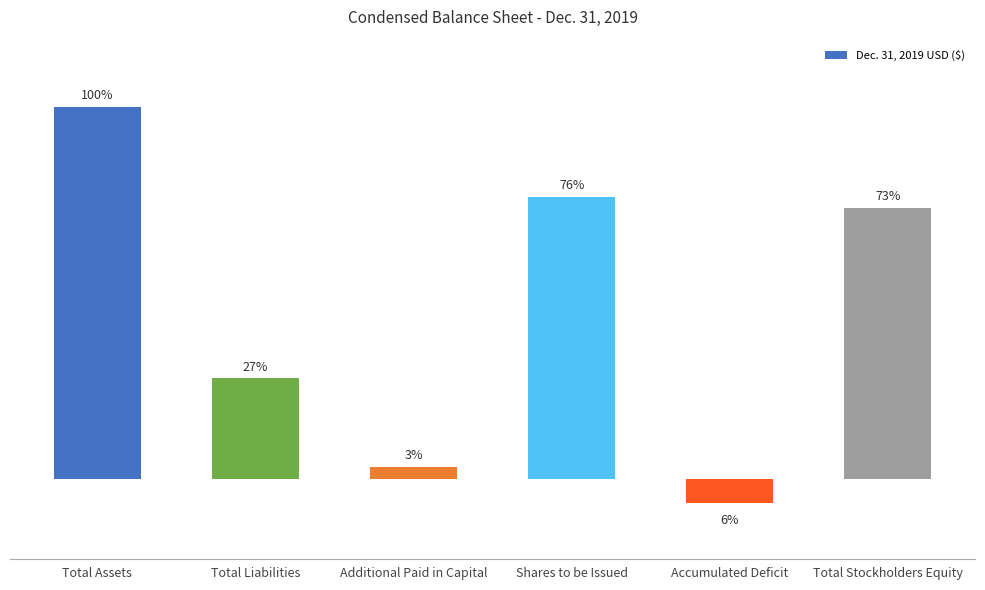

Reading right to left, transcribe all the data shown in this chart.

Total Stockholders Equity=4804613	Accumulated Deficit=-417407	Shares to be Issued=5000000	Additional Paid in Capital=220020	Total Liabilities=1786515	Total Assets=6591128